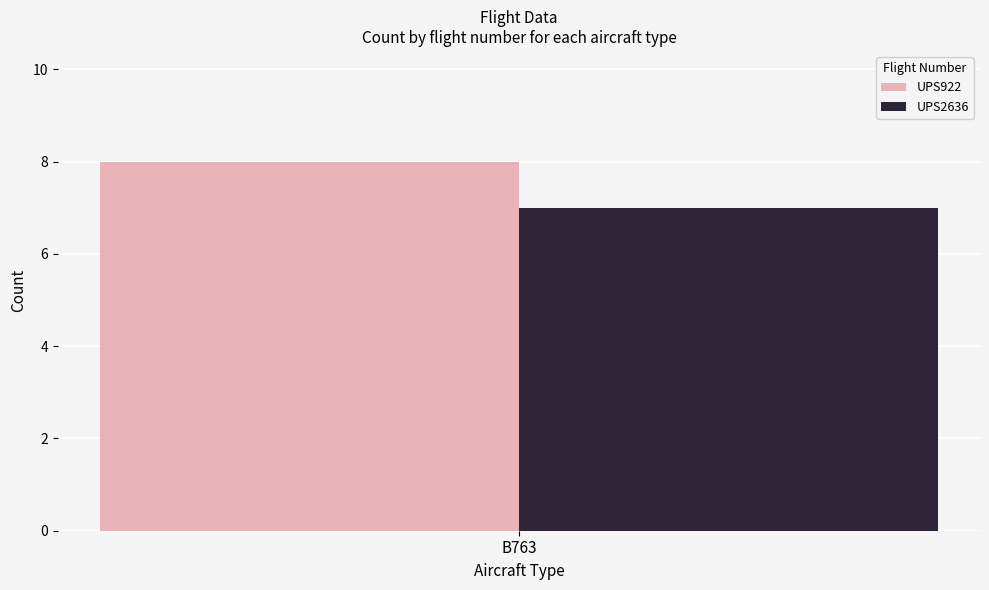

True or false: UPS2636 has a value of 7 at B763.

True